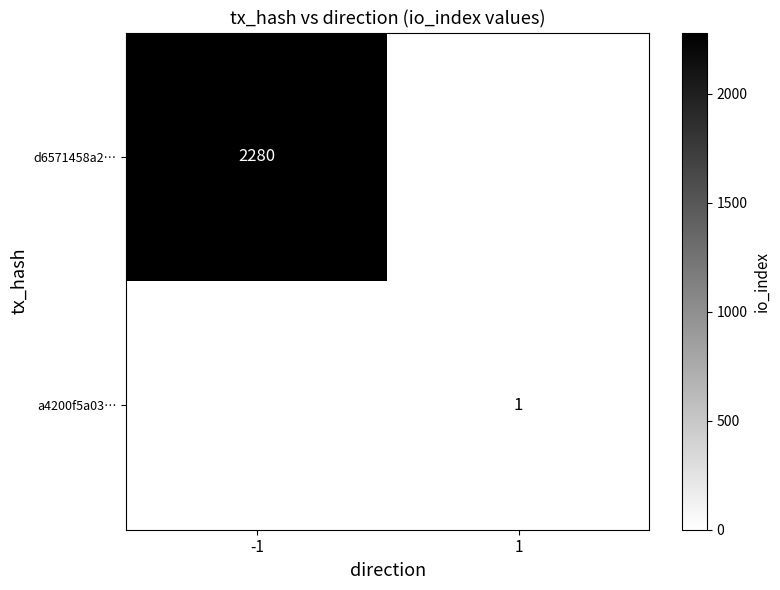

Is it true that a4200f5a03… equals 1 at 1?

True